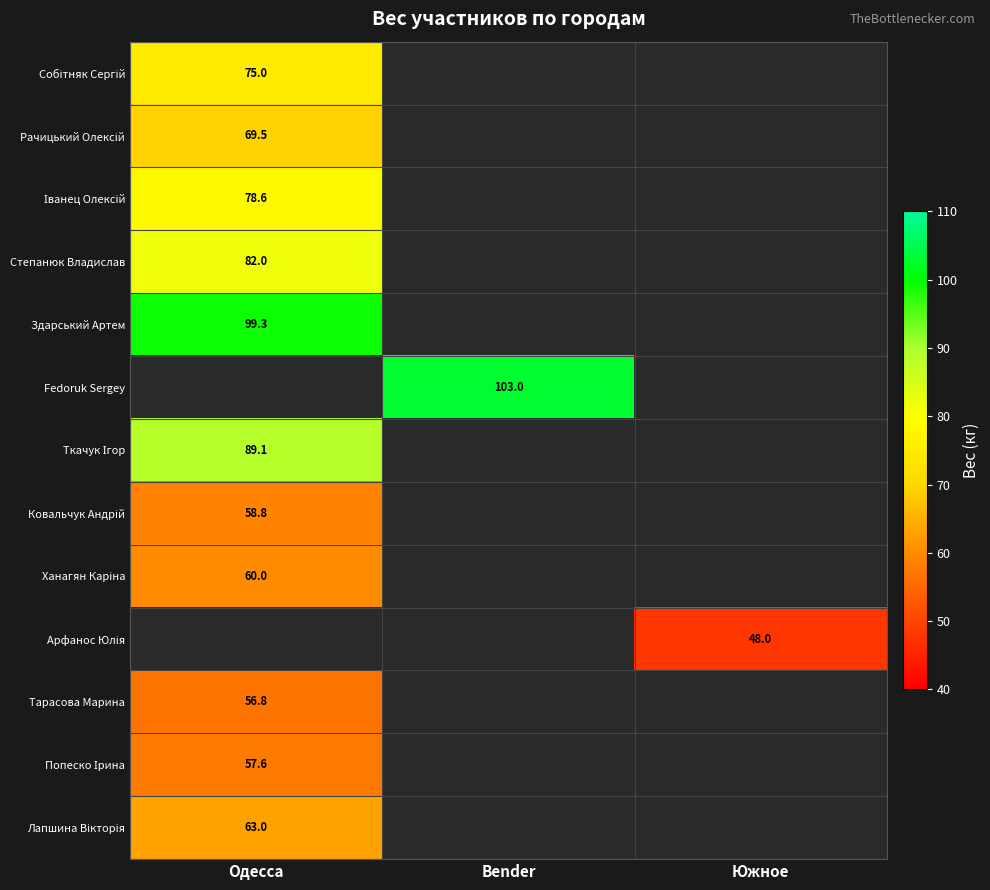

The value of Здарський Артем at Одесса is 30.8. True or false?

False